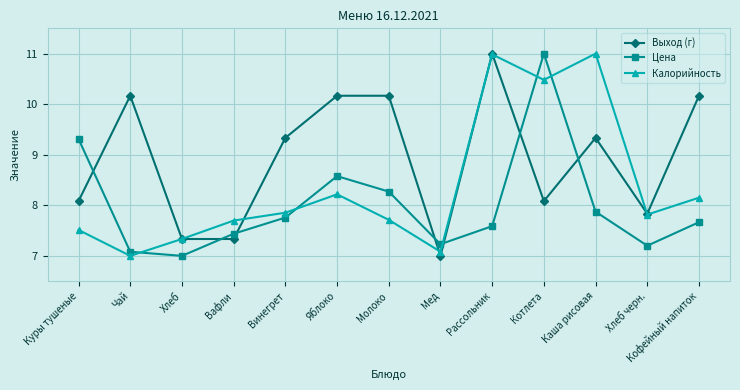

How many data points in Цена are above 7?

12